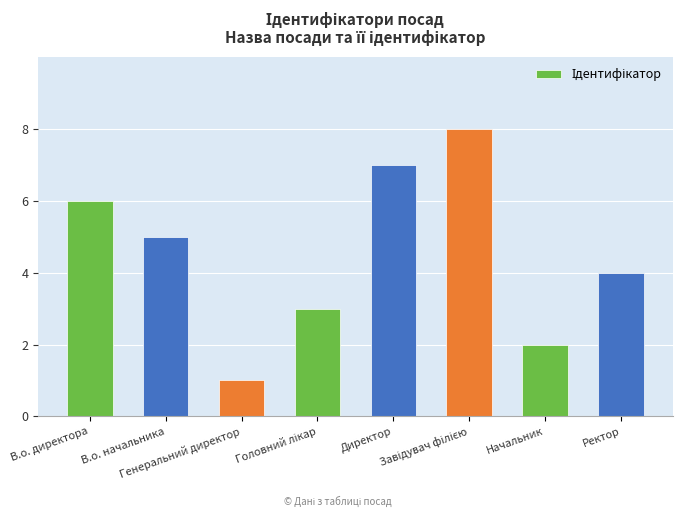

How many bars are there in total?

8